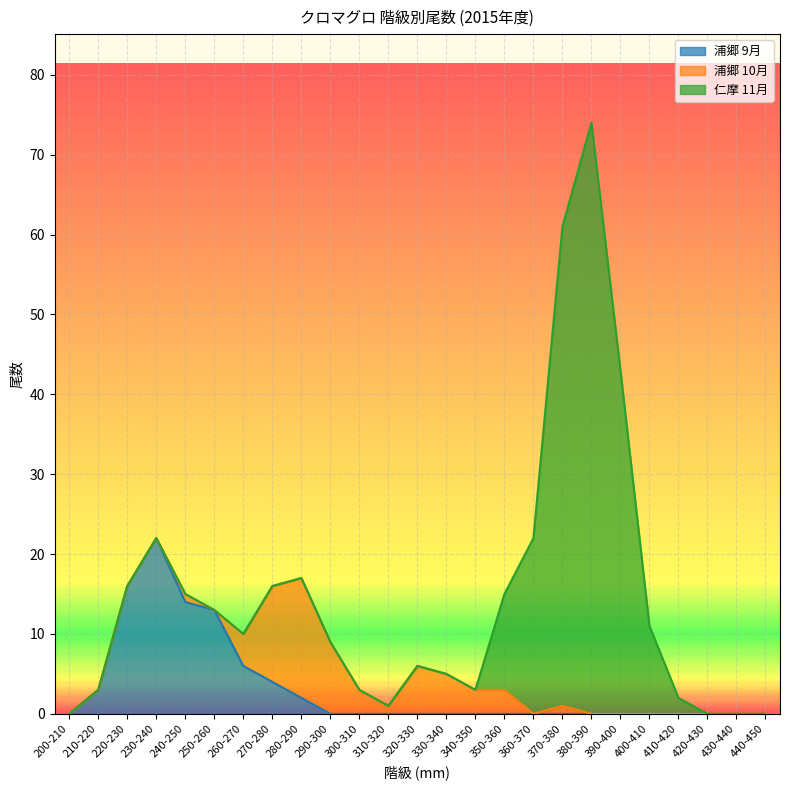

True or false: 浦郷 9月 and 仁摩 11月 intersect in this chart.

False